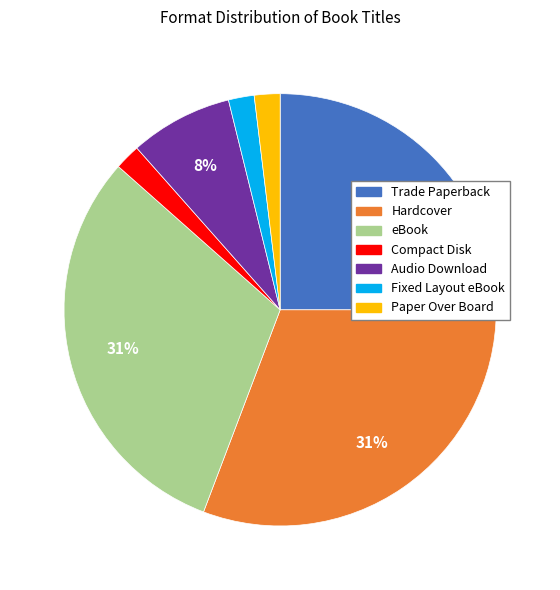

Is the sum of Compact Disk and Fixed Layout eBook greater than half?

No